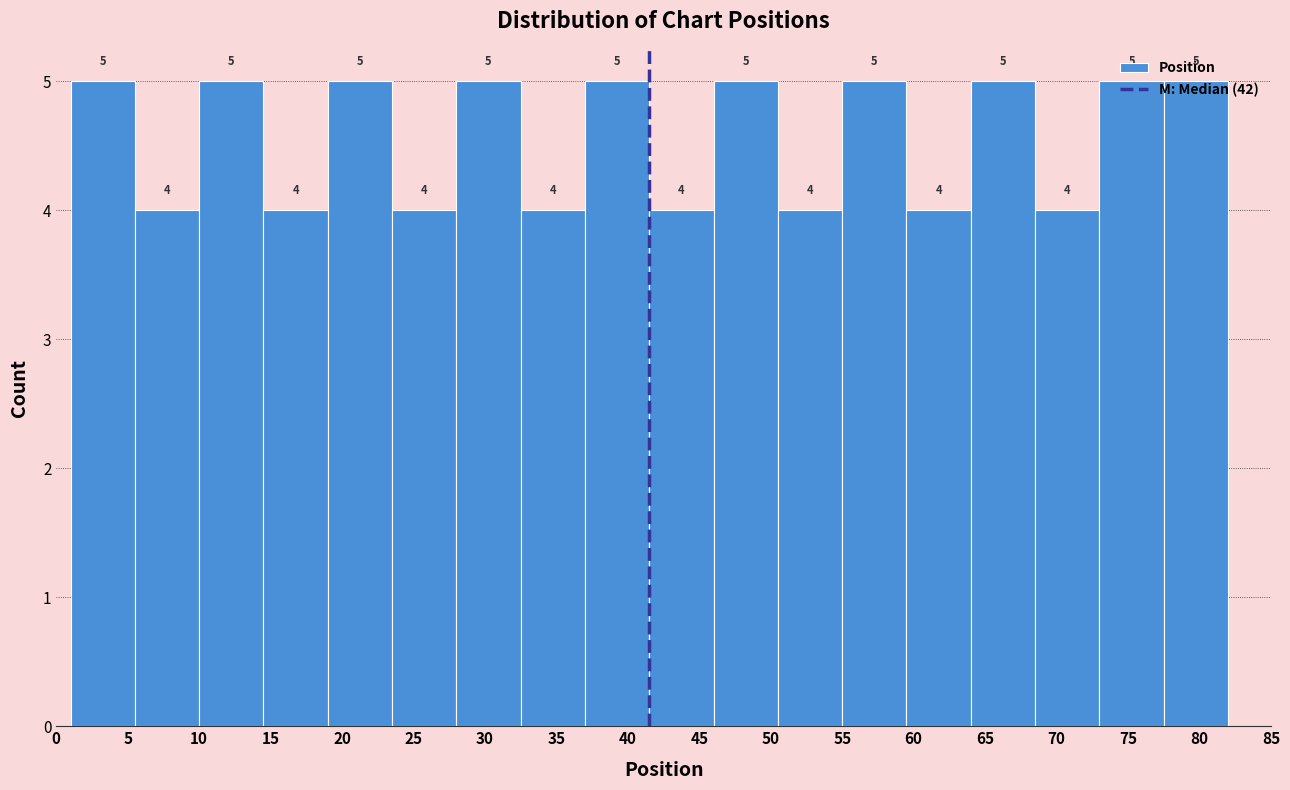

How tall is the bar that spans 77.5 to 82.0 on the x-axis?

5